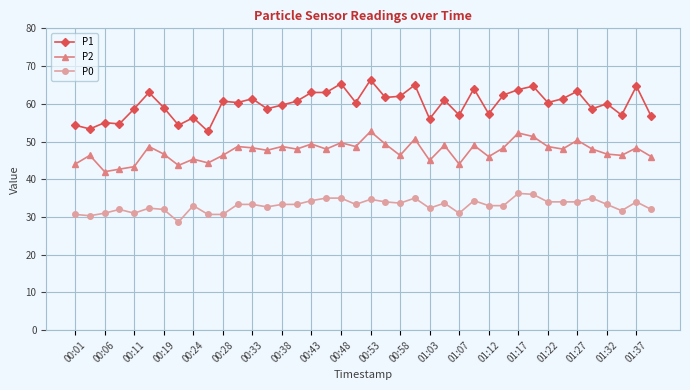

List the series in order of their peak value, highest first.

P1, P2, P0